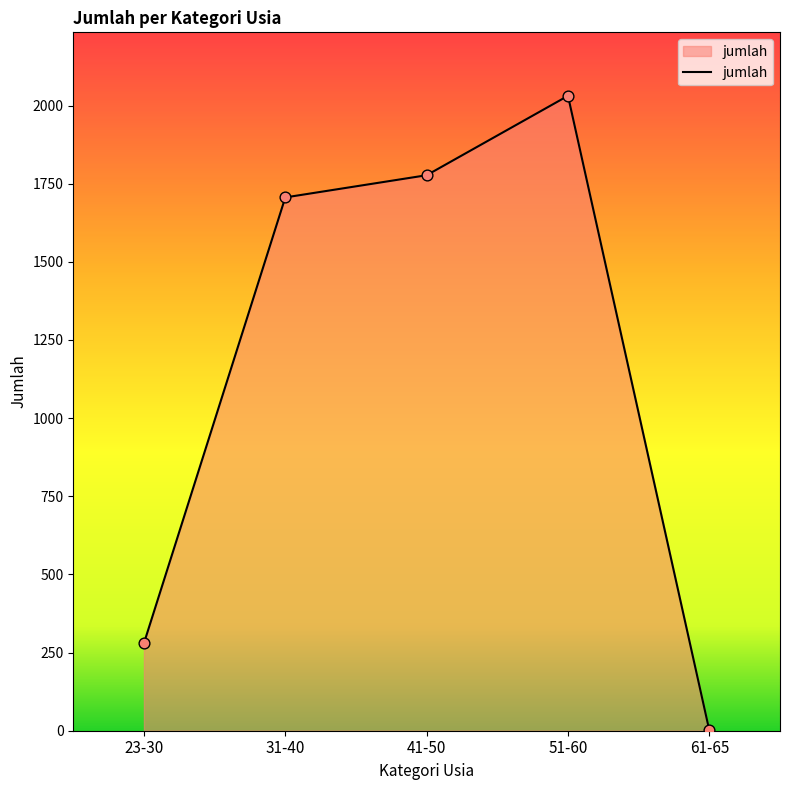

What is the change in value from 31-40 to 61-65?

-1705